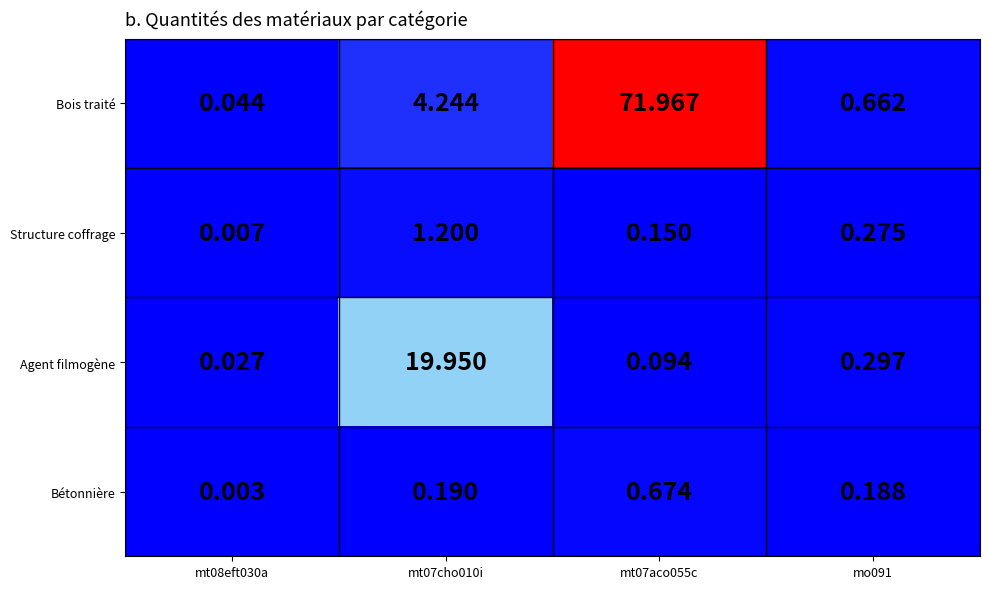

Which series changed the most between mt08eft030a and mt07cho010i?

Agent filmogène